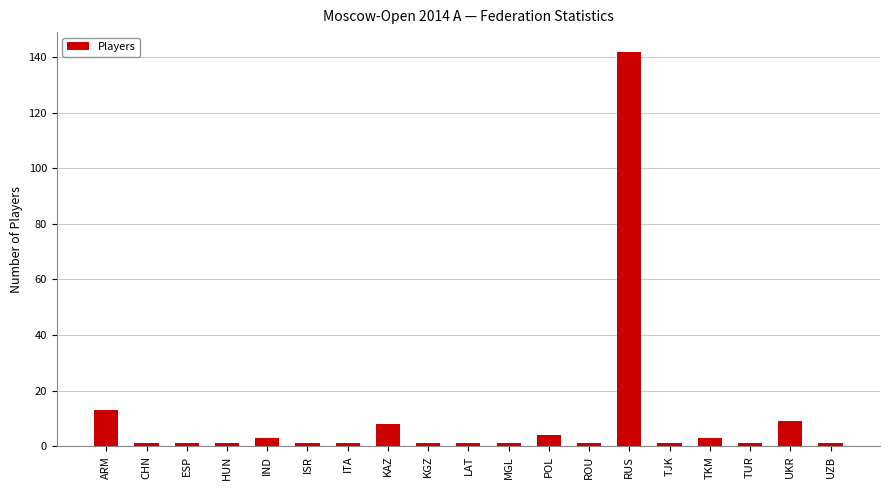

Reading right to left, list all the values displayed in this chart.

1	9	1	3	1	142	1	4	1	1	1	8	1	1	3	1	1	1	13